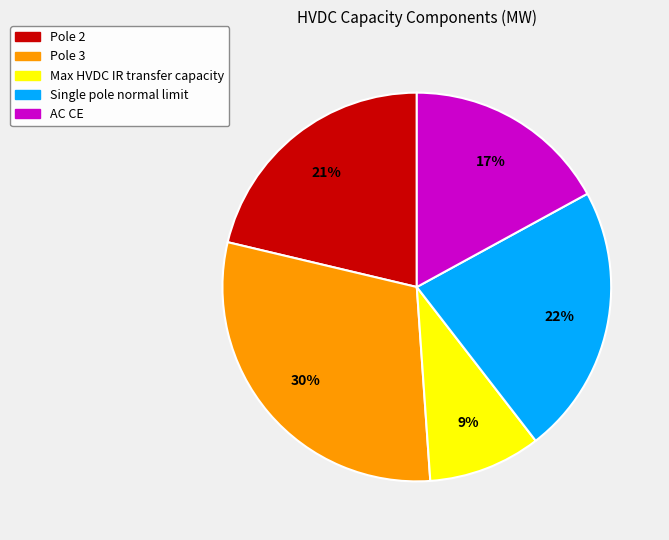

To the nearest percent, what portion does Pole 3 represent?

30%